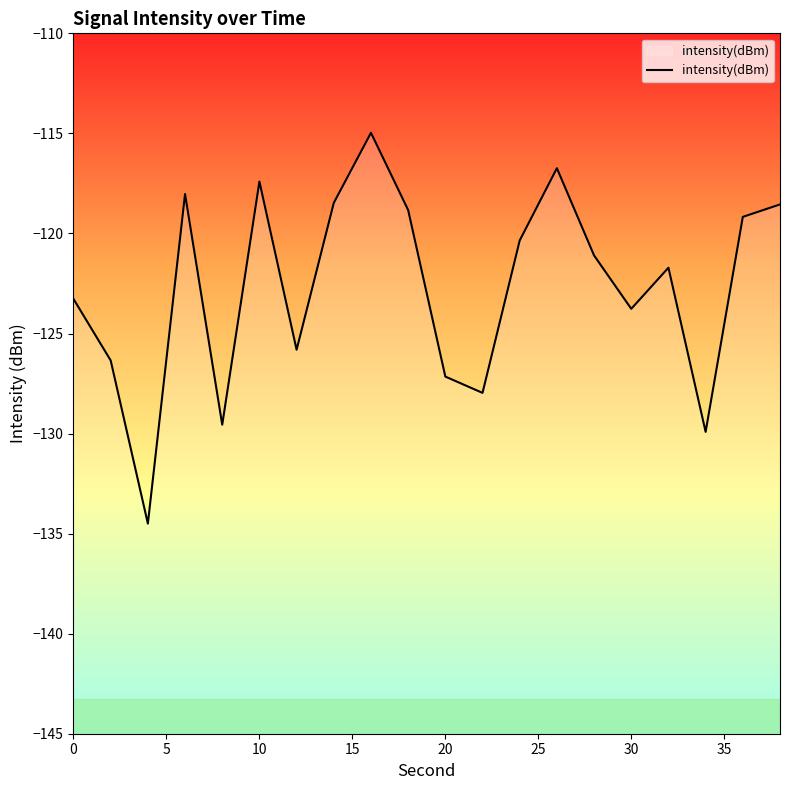

What is the maximum value shown in the chart?

-115.0